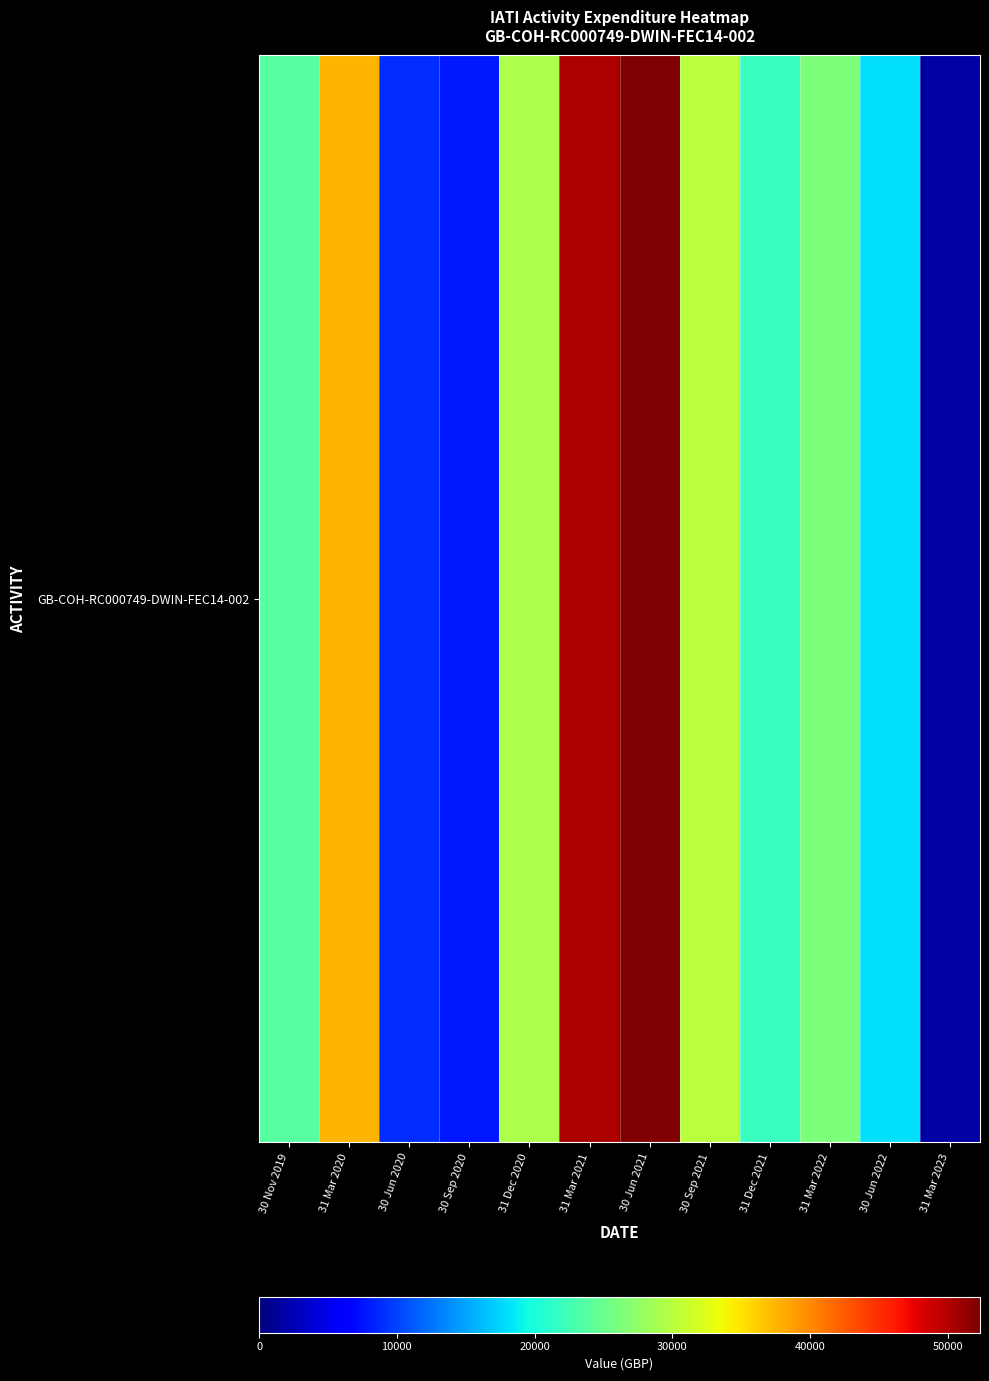

Rank the categories by value from lowest to highest.

31 Mar 2023, 30 Sep 2020, 30 Jun 2020, 30 Jun 2022, 31 Dec 2021, 30 Nov 2019, 31 Mar 2022, 31 Dec 2020, 30 Sep 2021, 31 Mar 2020, 31 Mar 2021, 30 Jun 2021